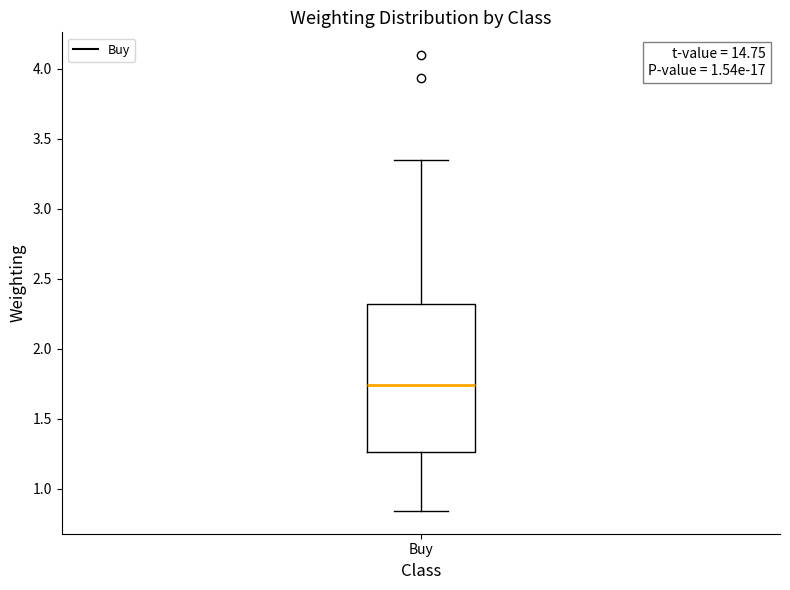

Read this box plot against the y-axis: the position of the median line, the range covered by the box, and the ends of both whiskers. The values are not printed on the chart, so give them approximately, as read against the axis.

median 1.75, box 1.25 to 2.30, whiskers 0.85 to 3.35